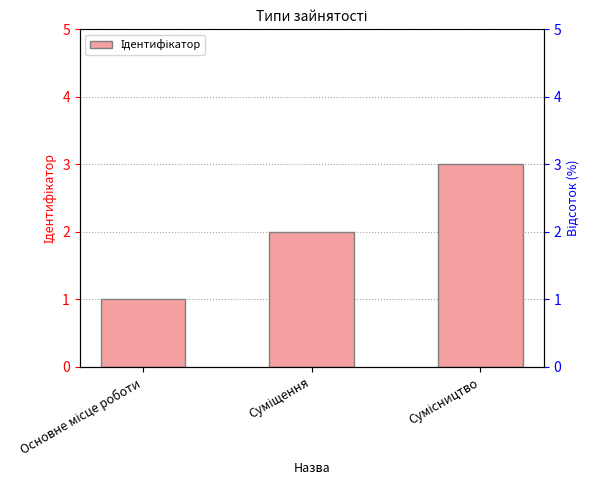

What is the minimum value shown in the chart?

1